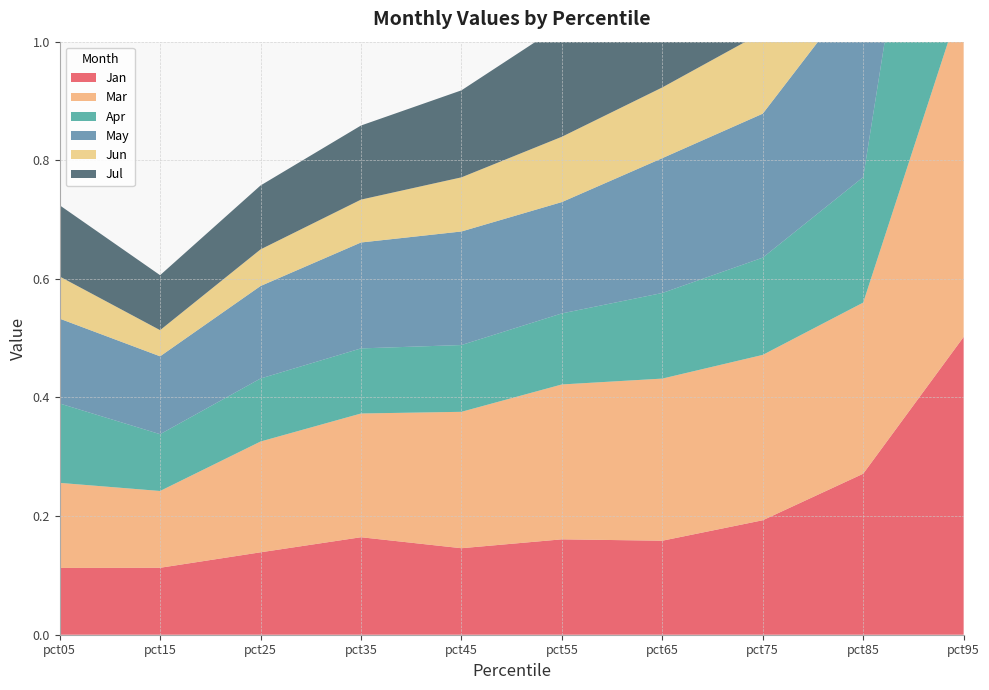

Reading left to right, what are all the values shown in this chart?

Jan: pct05=0.1	pct15=0.1	pct25=0.1	pct35=0.2	pct45=0.1	pct55=0.2	pct65=0.2	pct75=0.2	pct85=0.3	pct95=0.5
Mar: pct05=0.1	pct15=0.1	pct25=0.2	pct35=0.2	pct45=0.2	pct55=0.3	pct65=0.3	pct75=0.3	pct85=0.3	pct95=0.6
Apr: pct05=0.1	pct15=0.1	pct25=0.1	pct35=0.1	pct45=0.1	pct55=0.1	pct65=0.1	pct75=0.2	pct85=0.2	pct95=0.8
May: pct05=0.1	pct15=0.1	pct25=0.2	pct35=0.2	pct45=0.2	pct55=0.2	pct65=0.2	pct75=0.2	pct85=0.3	pct95=0.9
Jun: pct05=0.1	pct15=0.0	pct25=0.1	pct35=0.1	pct45=0.1	pct55=0.1	pct65=0.1	pct75=0.1	pct85=0.1	pct95=0.3
Jul: pct05=0.1	pct15=0.1	pct25=0.1	pct35=0.1	pct45=0.1	pct55=0.2	pct65=0.2	pct75=0.2	pct85=0.2	pct95=0.6